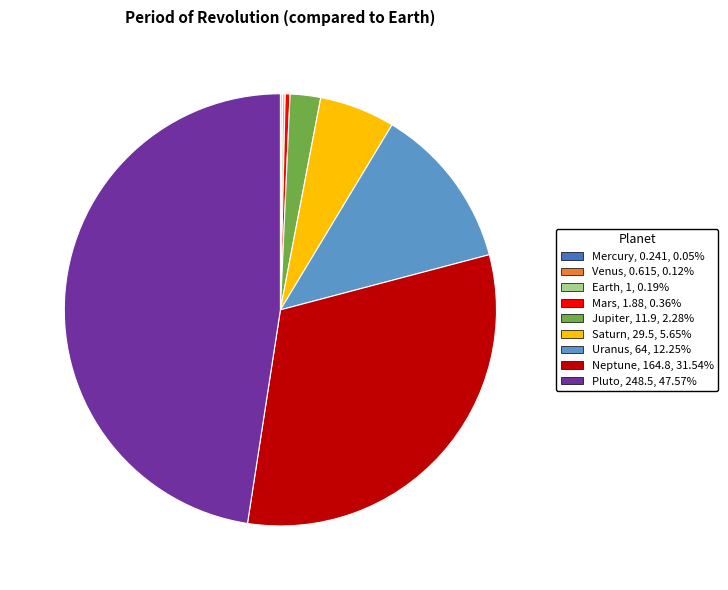

What is the largest slice in the pie chart?

Pluto